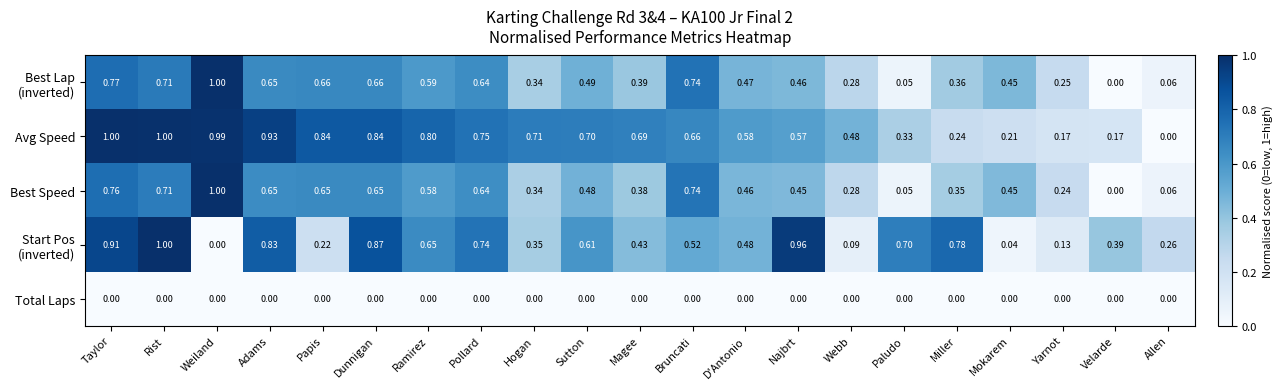

Which series has the largest total across all categories?

Avg Speed